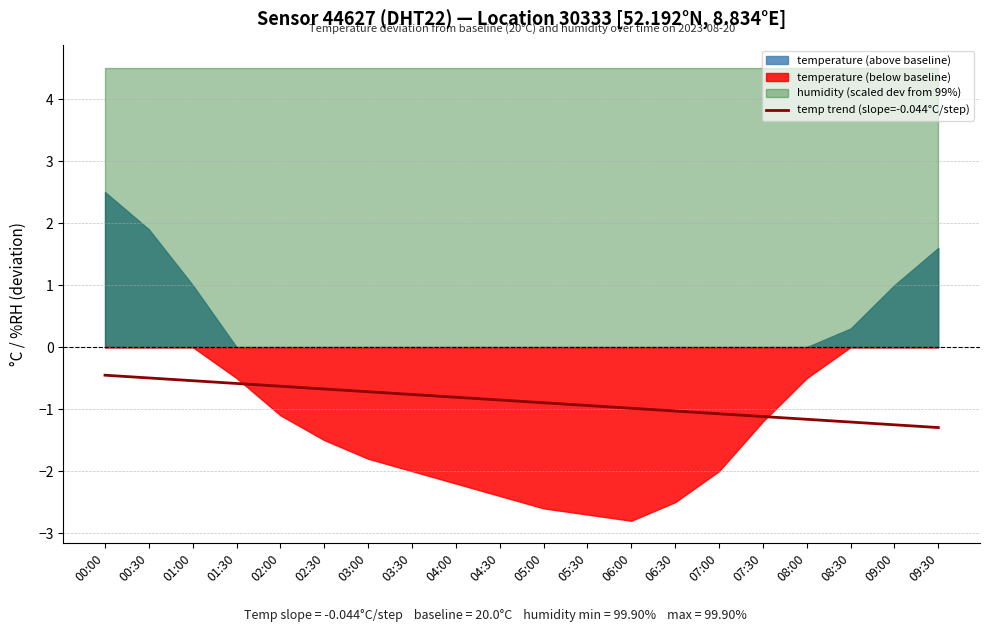

The value of temp trend (slope=-0.044°C/step) at 06:00 is -1.0. True or false?

True